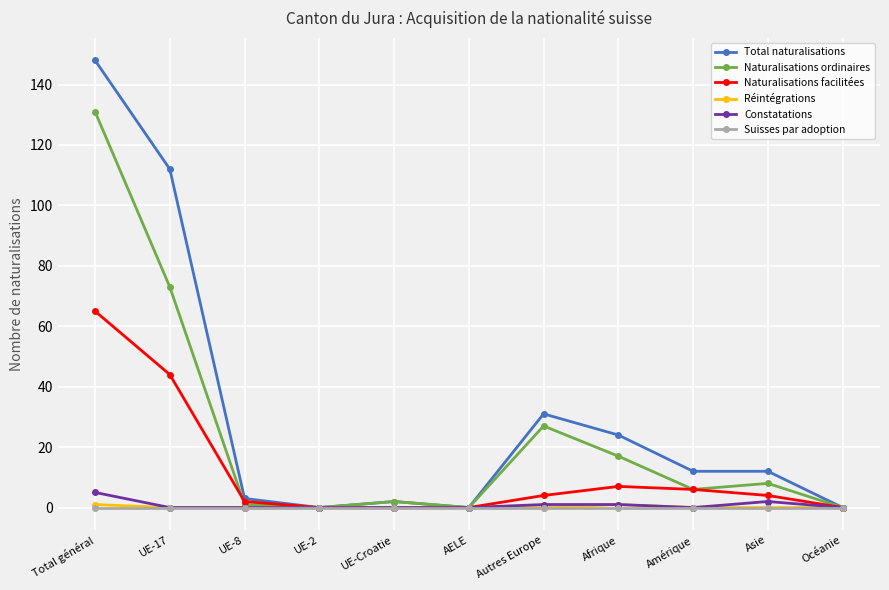

What is the label of the 6th point from the left?

AELE